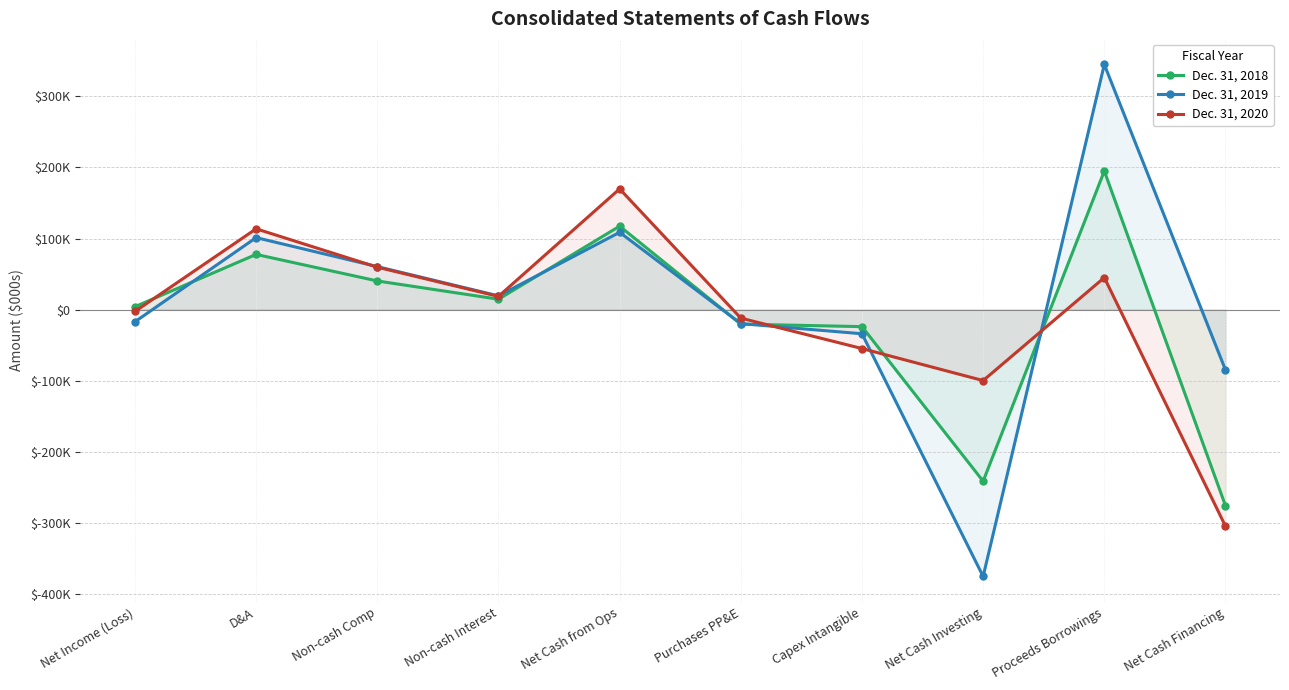

At which category does Dec. 31, 2018 reach its first local peak?

D&A